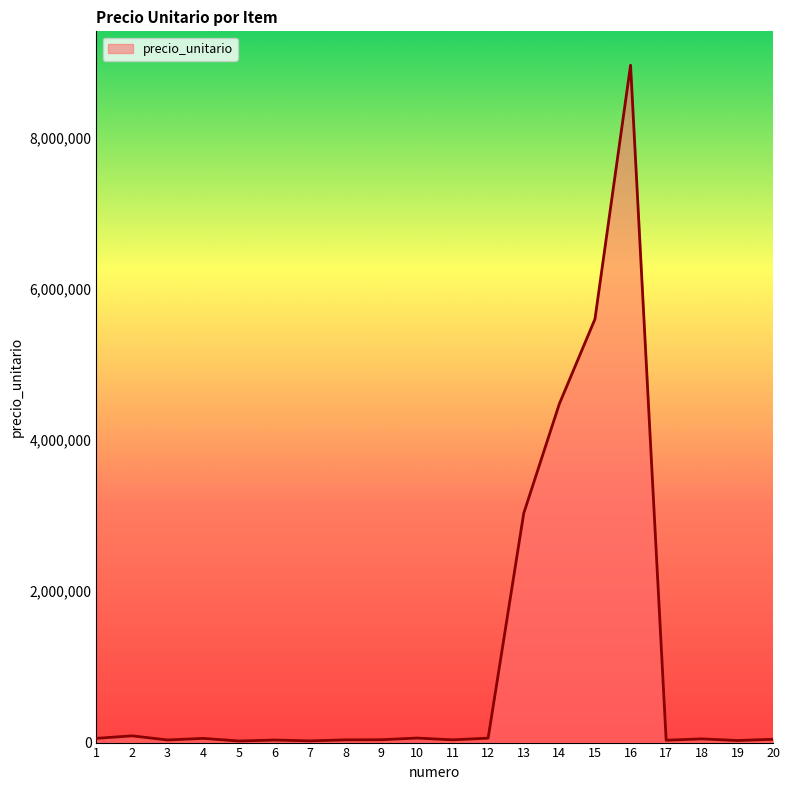

The value at 14 is 2797558. True or false?

False